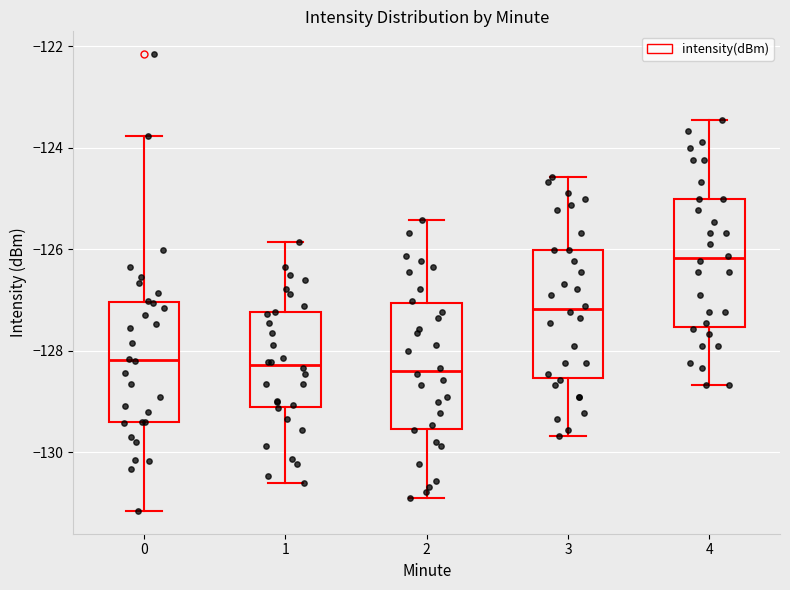

Reading left to right, transcribe this box plot: for each box, give where its median line is, the range the box spans, and where its two whiskers end, as read against the y-axis. The values are not printed on the chart, so give them approximately, as read against the axis.

0: median -128.2, box -129.4 to -127.0, whiskers -131.2 to -123.8
1: median -128.2, box -129.2 to -127.2, whiskers -130.6 to -125.8
2: median -128.4, box -129.6 to -127.0, whiskers -131.0 to -125.4
3: median -127.2, box -128.6 to -126.0, whiskers -129.6 to -124.6
4: median -126.2, box -127.6 to -125.0, whiskers -128.6 to -123.4